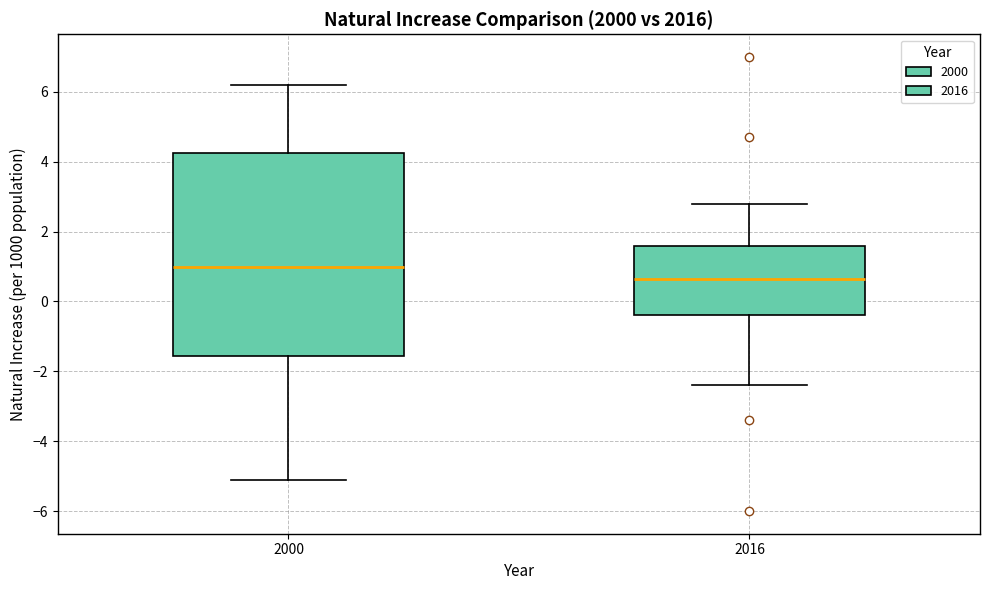

Reading left to right, transcribe this box plot: for each box, give where its median line is, the range the box spans, and where its two whiskers end, as read against the y-axis. The values are not printed on the chart, so give them approximately, as read against the axis.

2000: median 1.0, box -1.6 to 4.2, whiskers -5.0 to 6.2
2016: median 0.6, box -0.4 to 1.6, whiskers -2.4 to 2.8